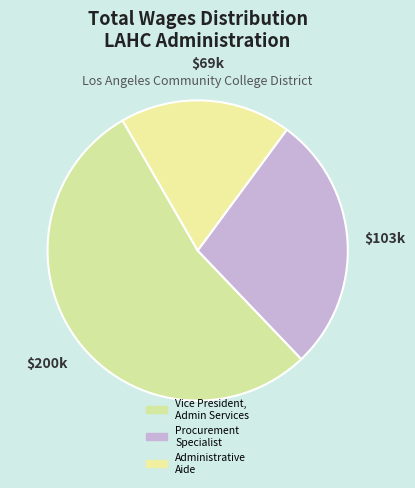

What is the majority slice?

Vice President, Administrative Services